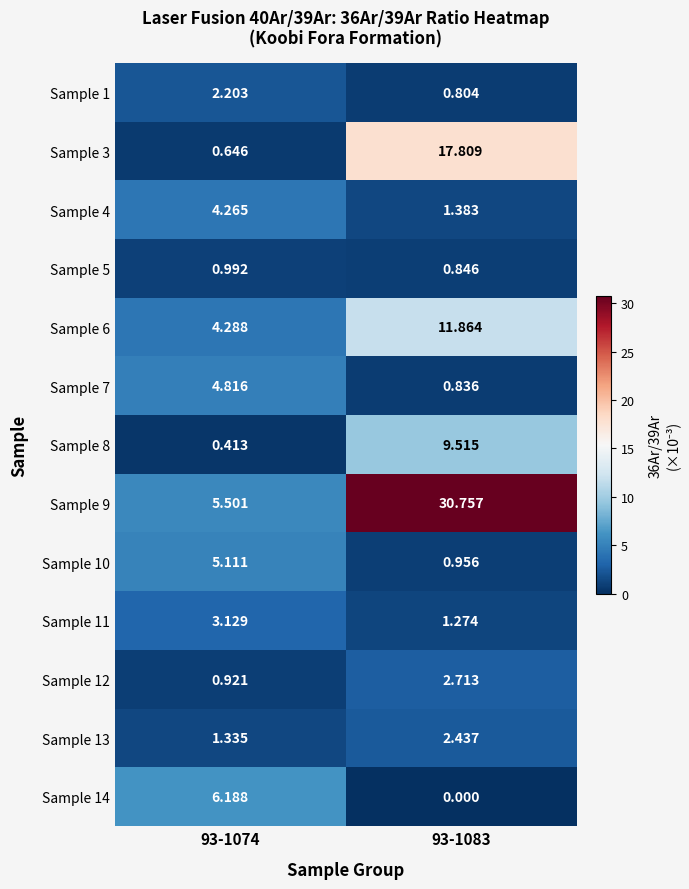

Is the value of Sample 7 at 93-1083 greater than the value of Sample 6 at 93-1074?

No